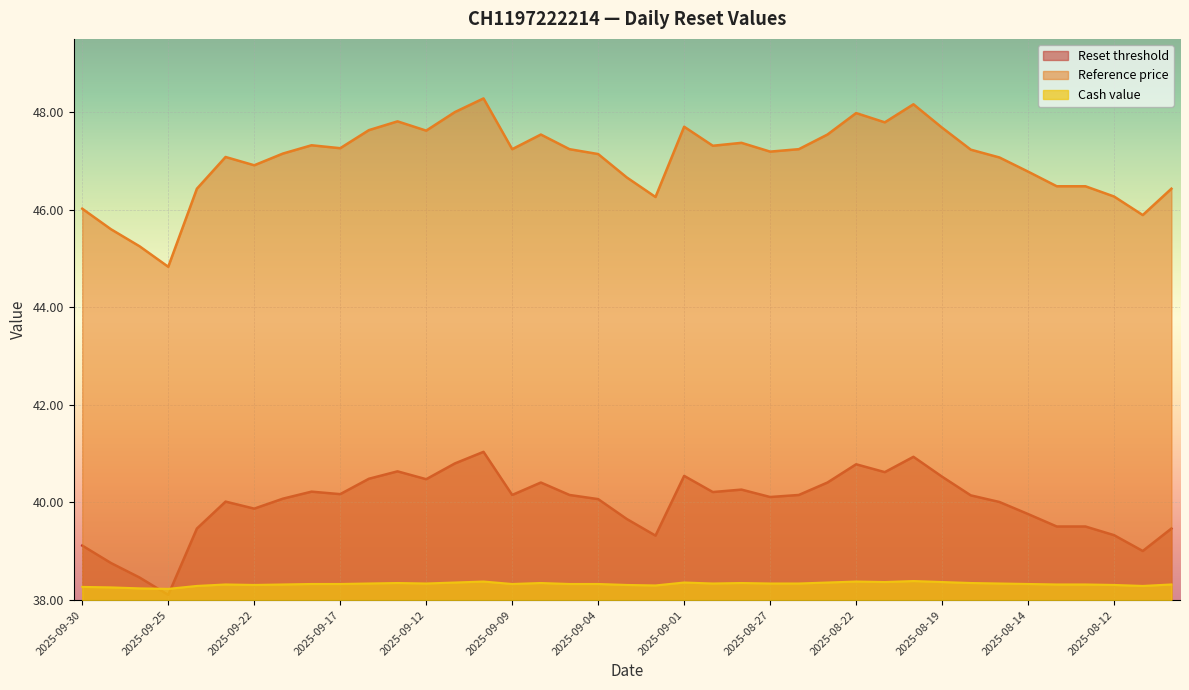

Reading left to right, list all the values displayed in this chart.

Reset threshold: 2025-09-30=39.1	2025-09-29=38.8	2025-09-26=38.5	2025-09-25=38.1	2025-09-24=39.5	2025-09-23=40.0	2025-09-22=39.9	2025-09-19=40.1	2025-09-18=40.2	2025-09-17=40.2	2025-09-16=40.5	2025-09-15=40.6	2025-09-12=40.5	2025-09-11=40.8	2025-09-10=41.0	2025-09-09=40.2	2025-09-08=40.4	2025-09-05=40.2	2025-09-04=40.1	2025-09-03=39.7	2025-09-02=39.3	2025-09-01=40.5	2025-08-29=40.2	2025-08-28=40.3	2025-08-27=40.1	2025-08-26=40.2	2025-08-25=40.4	2025-08-22=40.8	2025-08-21=40.6	2025-08-20=40.9	2025-08-19=40.5	2025-08-18=40.1	2025-08-15=40.0	2025-08-14=39.8	2025-08-13=39.5	2025-08-13=39.5	2025-08-12=39.3	2025-08-11=39.0	2025-08-08=39.5
Reference price: 2025-09-30=46.0	2025-09-29=45.6	2025-09-26=45.2	2025-09-25=44.8	2025-09-24=46.4	2025-09-23=47.1	2025-09-22=46.9	2025-09-19=47.1	2025-09-18=47.3	2025-09-17=47.3	2025-09-16=47.6	2025-09-15=47.8	2025-09-12=47.6	2025-09-11=48.0	2025-09-10=48.3	2025-09-09=47.2	2025-09-08=47.5	2025-09-05=47.2	2025-09-04=47.1	2025-09-03=46.7	2025-09-02=46.3	2025-09-01=47.7	2025-08-29=47.3	2025-08-28=47.4	2025-08-27=47.2	2025-08-26=47.2	2025-08-25=47.5	2025-08-22=48.0	2025-08-21=47.8	2025-08-20=48.2	2025-08-19=47.7	2025-08-18=47.2	2025-08-15=47.1	2025-08-14=46.8	2025-08-13=46.5	2025-08-13=46.5	2025-08-12=46.3	2025-08-11=45.9	2025-08-08=46.4
Cash value: 2025-09-30=38.3	2025-09-29=38.3	2025-09-26=38.2	2025-09-25=38.2	2025-09-24=38.3	2025-09-23=38.3	2025-09-22=38.3	2025-09-19=38.3	2025-09-18=38.3	2025-09-17=38.3	2025-09-16=38.3	2025-09-15=38.4	2025-09-12=38.3	2025-09-11=38.4	2025-09-10=38.4	2025-09-09=38.3	2025-09-08=38.4	2025-09-05=38.3	2025-09-04=38.3	2025-09-03=38.3	2025-09-02=38.3	2025-09-01=38.4	2025-08-29=38.3	2025-08-28=38.4	2025-08-27=38.3	2025-08-26=38.3	2025-08-25=38.4	2025-08-22=38.4	2025-08-21=38.4	2025-08-20=38.4	2025-08-19=38.4	2025-08-18=38.4	2025-08-15=38.3	2025-08-14=38.3	2025-08-13=38.3	2025-08-13=38.3	2025-08-12=38.3	2025-08-11=38.3	2025-08-08=38.3